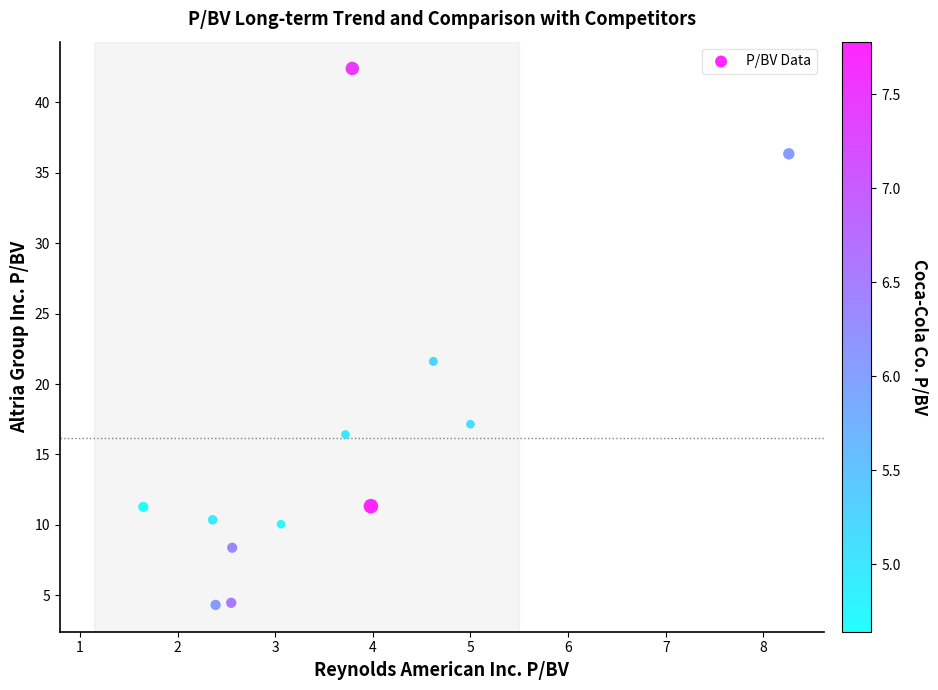

What is the average Y value?

16.2